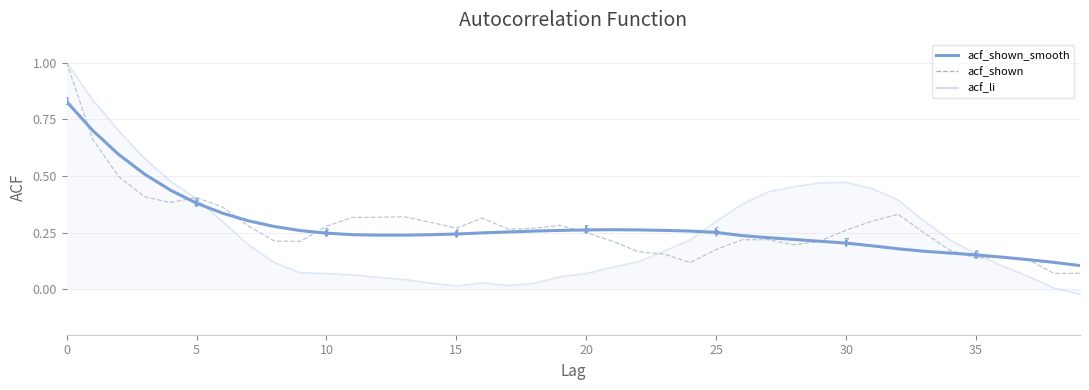

Which series has the widest spread of values?

acf_li